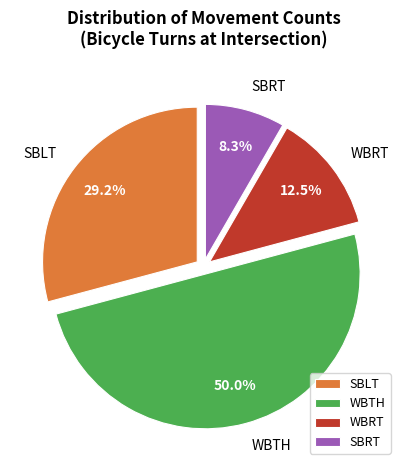

Combined, what portion of the pie is WBTH and SBRT?

58.3%